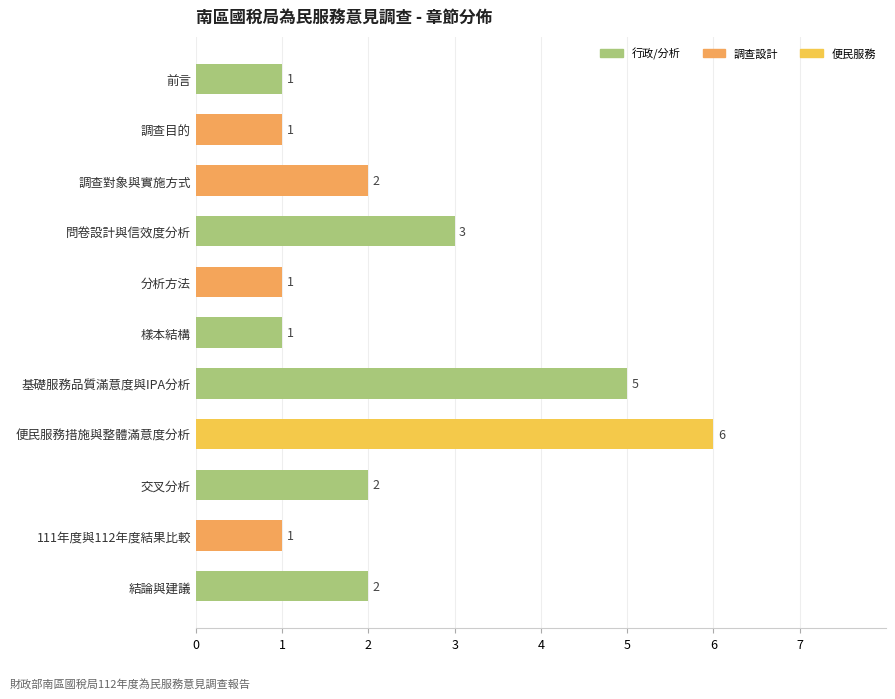

How many distinct data groups are displayed?

1